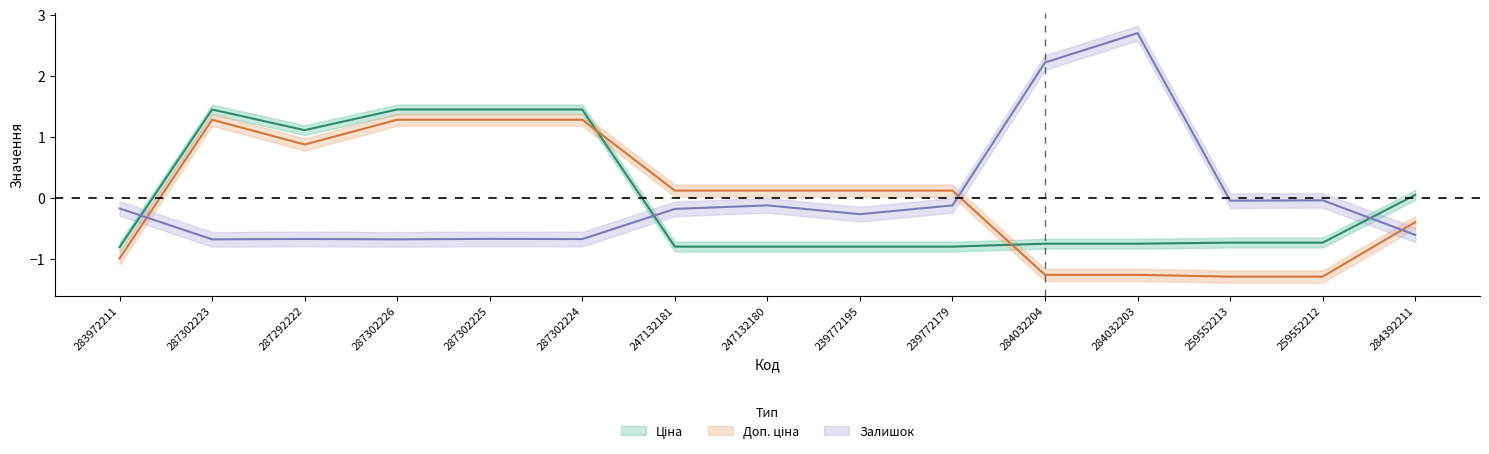

What is the difference between the highest and lowest values at 287302224?

2.1